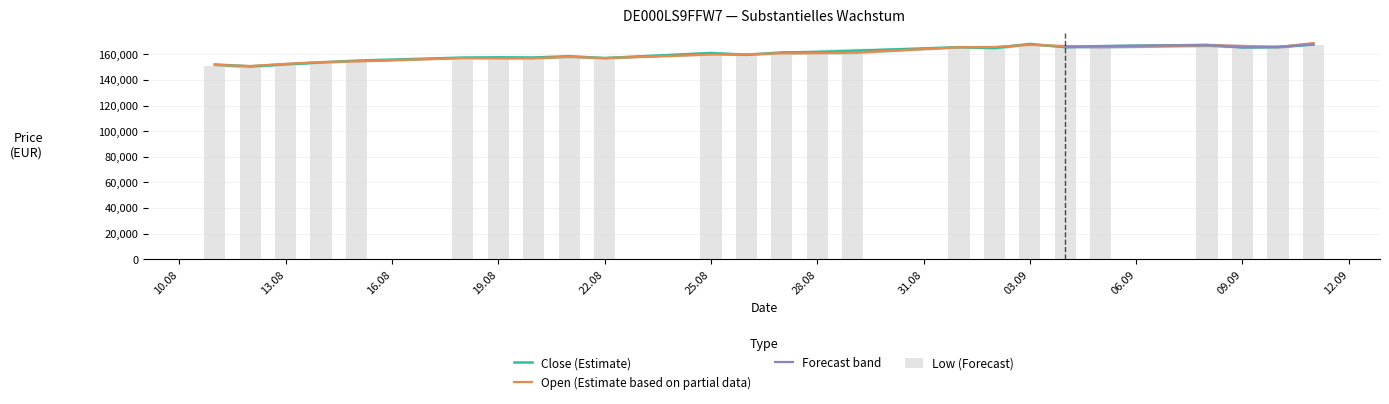

What is the minimum value for Close (Estimate)?

150714